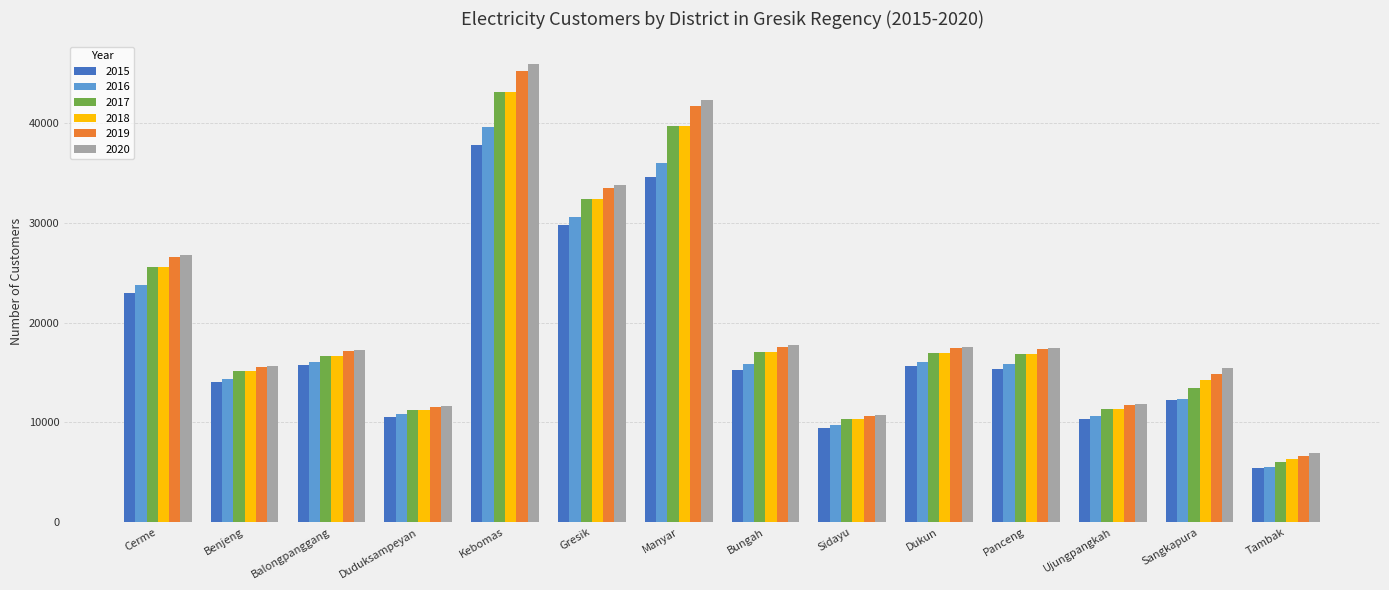

What is the value of the 2019 bar at the 5th from the left?

45157